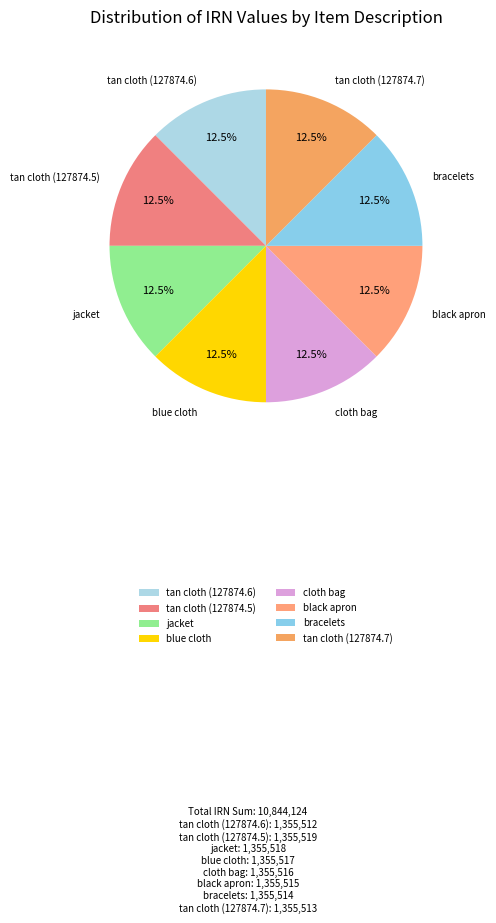

How many slices are in this pie chart?

8